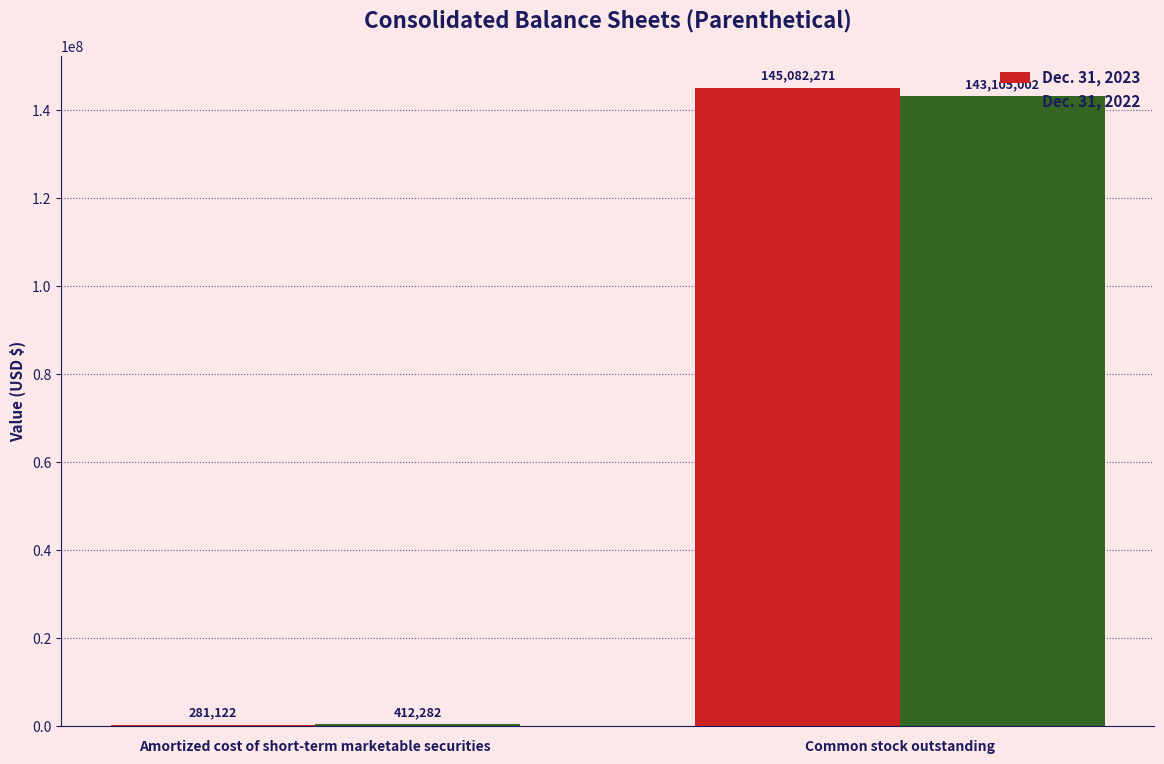

What is the spread (max minus min) of values at Amortized cost of short-term marketable securities?

131160